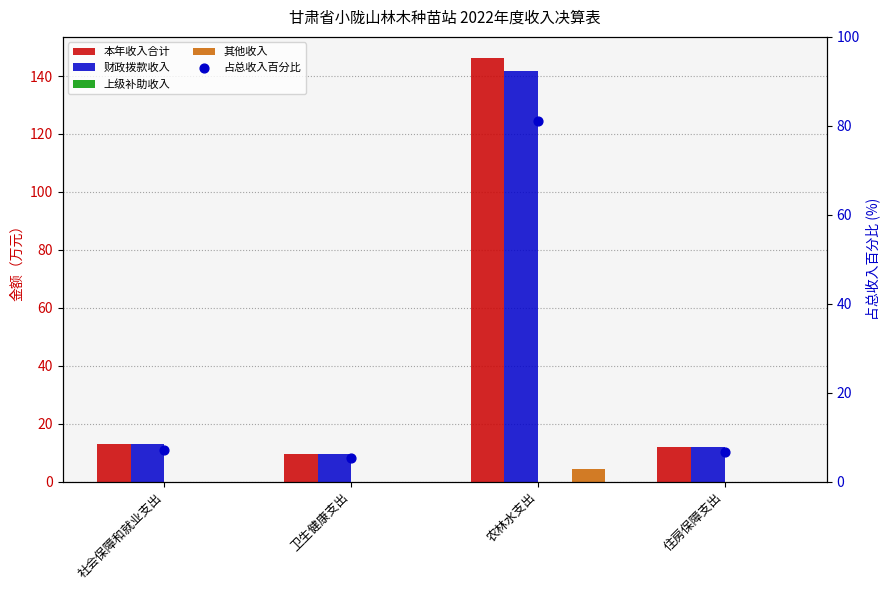

What are all the series names shown in the legend?

本年收入合计, 财政拨款收入, 上级补助收入, 其他收入, 占总收入百分比